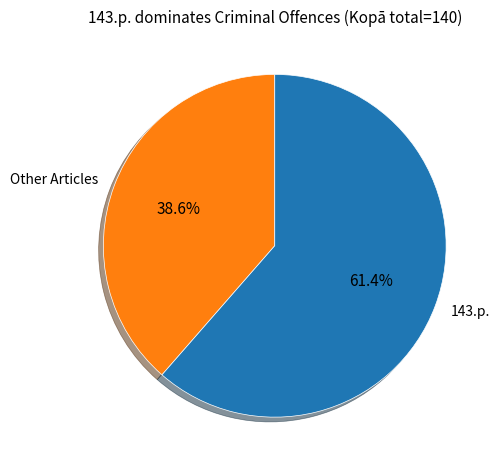

What is the smallest slice in the pie chart?

Other Articles